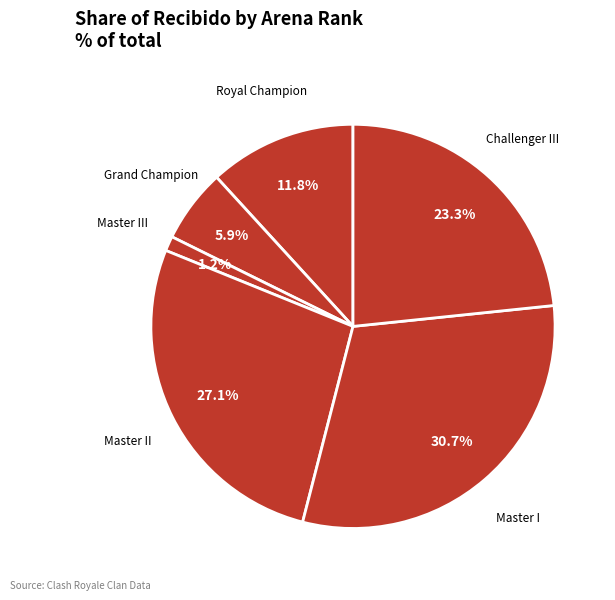

How many segments does this pie chart have?

6